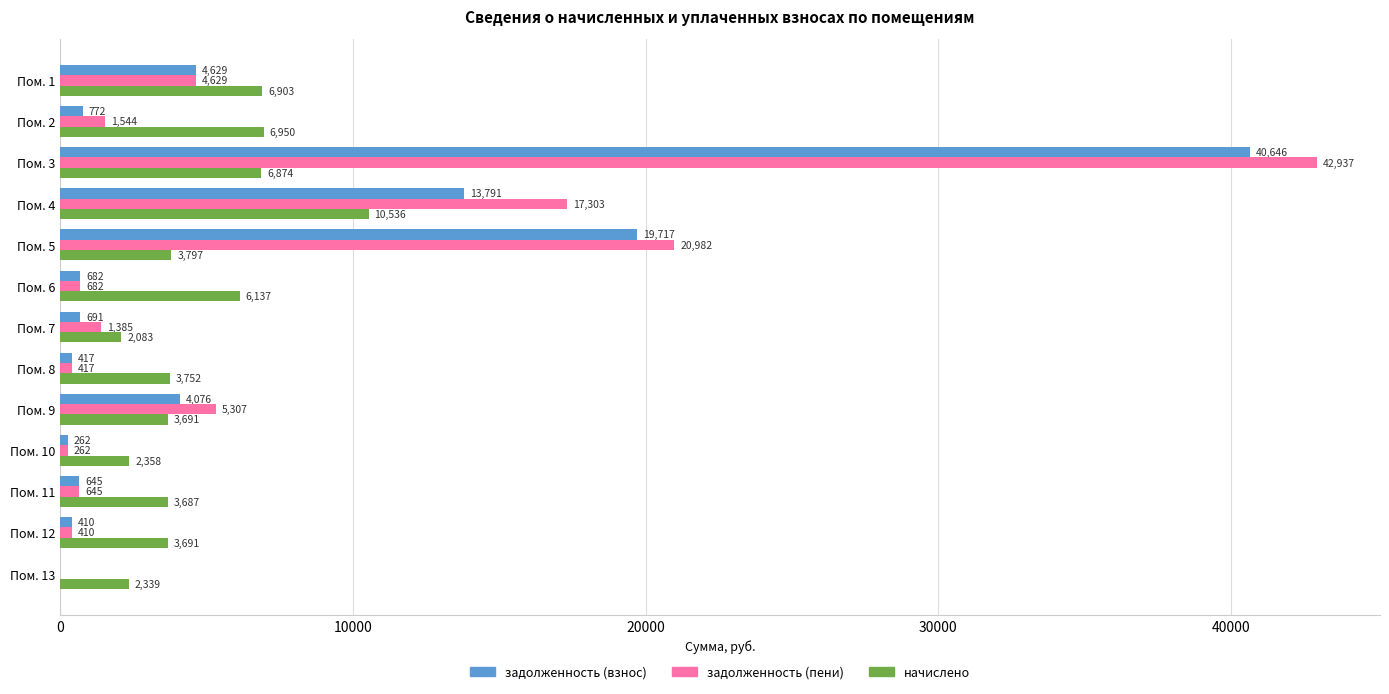

The value of начислено at Пом. 4 is 10535.9. True or false?

True